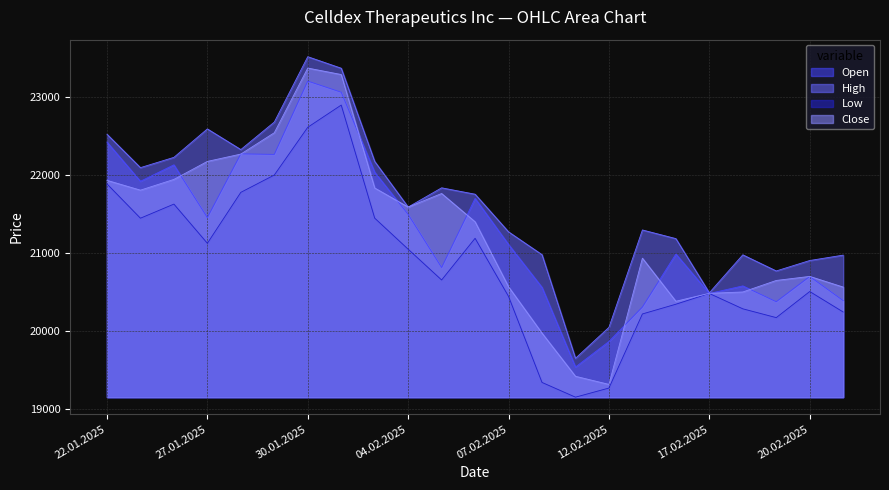

Which category has the highest value across all series?

30.01.2025